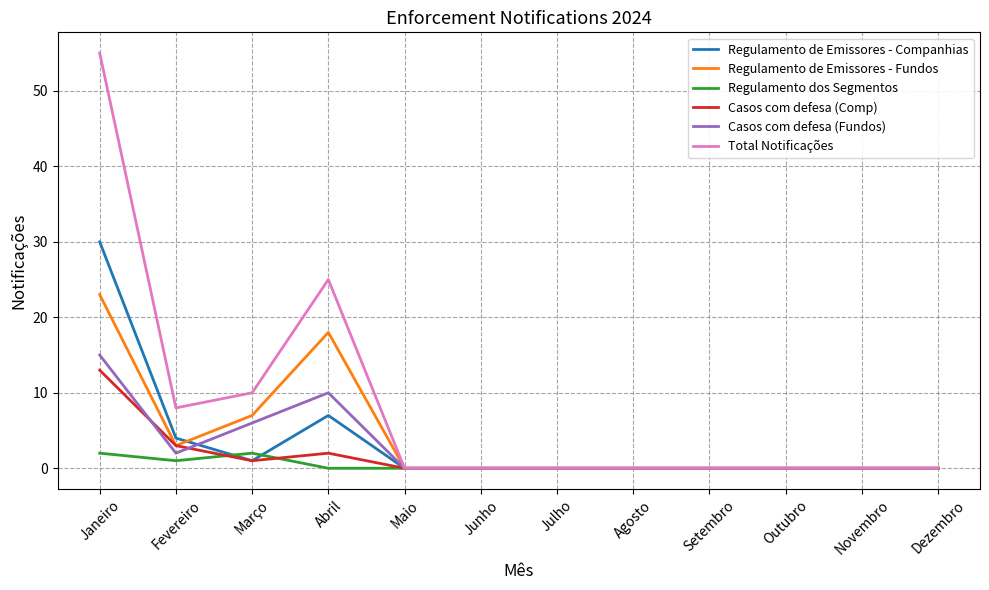

What position from the left is Outubro?

10